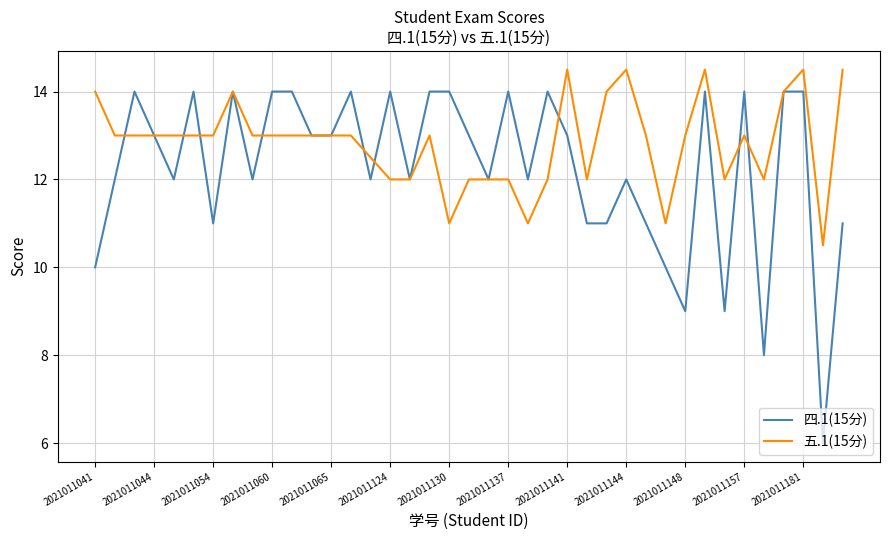

List the series in order of their overall mean, lowest first.

四.1(15分), 五.1(15分)